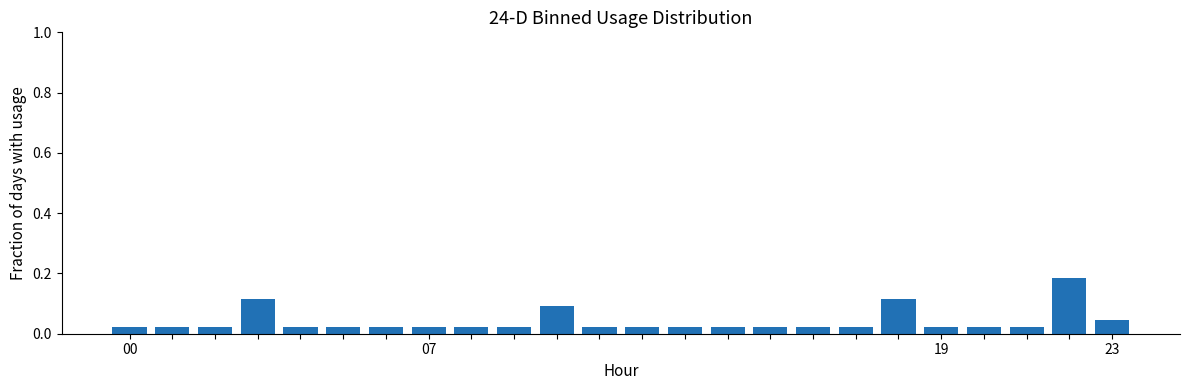

How many values are between 0 and 1?

24